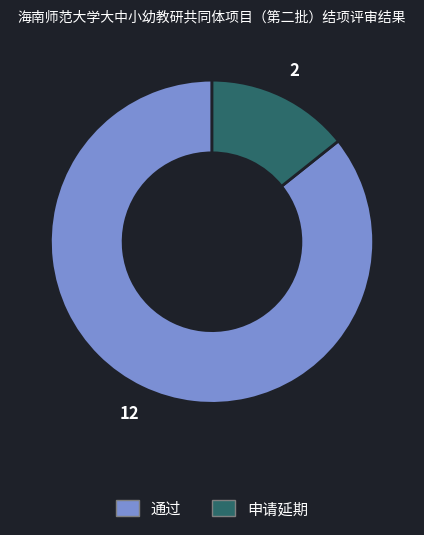

Rank the categories by value from highest to lowest.

通过, 申请延期